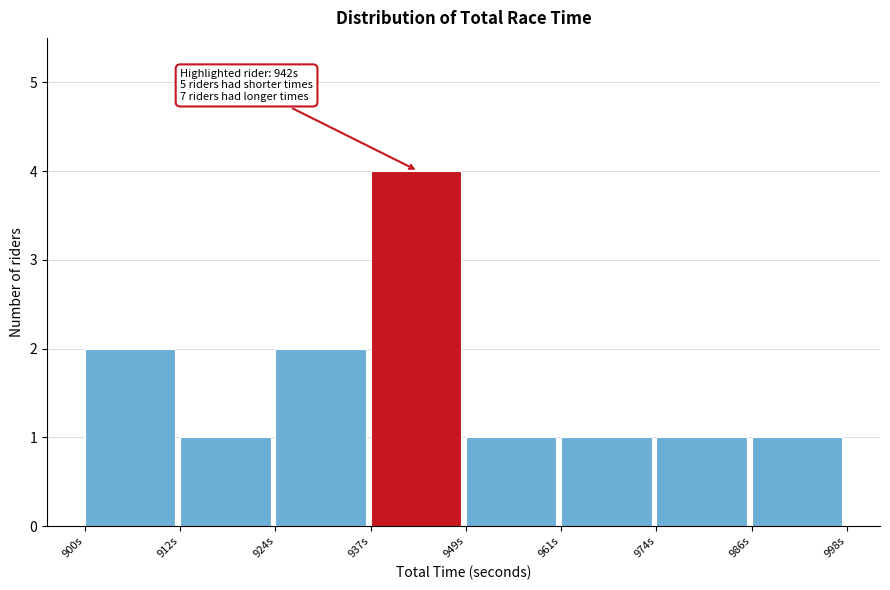

Over which range of the x-axis is the bar tallest?

938 to 950